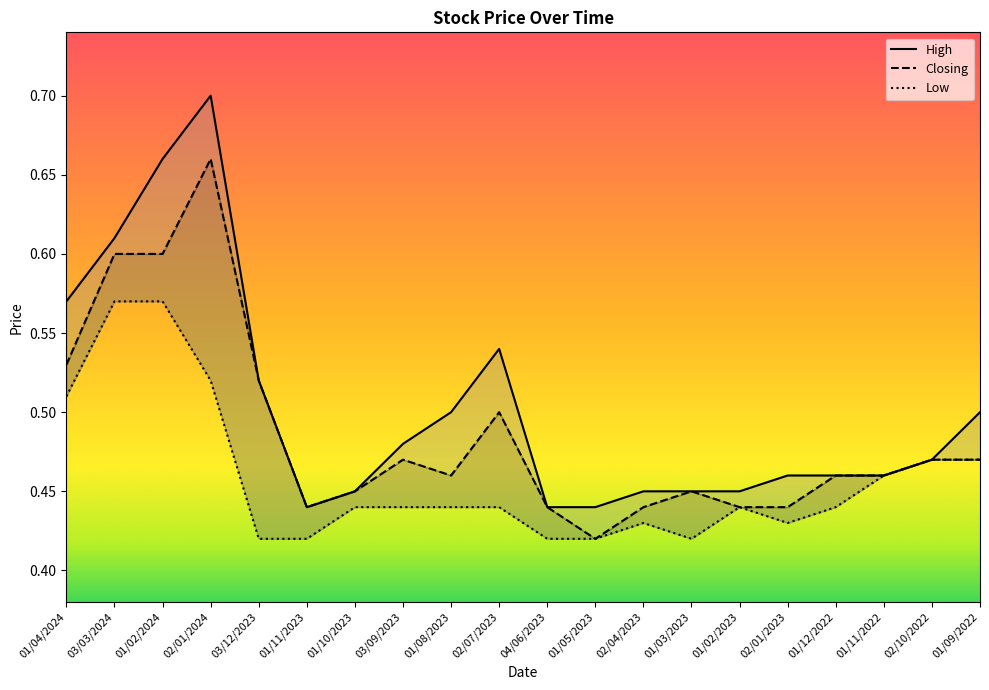

Where is Closing nearest to the value 0?

01/05/2023